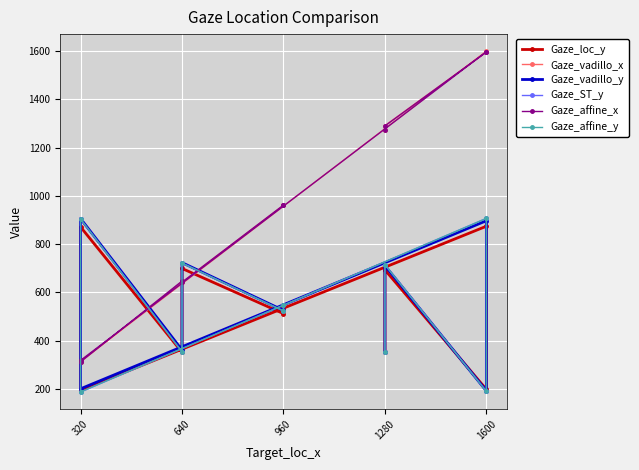

Reading left to right, list all the values displayed in this chart.

Gaze_loc_y: 351.0	693.0	198.0	874.0	195.0	871.0	352.0	699.0	512.0	535.0
Gaze_vadillo_x: 1274.1	1290.6	1595.2	1599.3	315.0	312.0	644.9	641.7	961.0	961.6
Gaze_vadillo_y: 354.3	710.9	191.7	896.8	200.5	905.7	361.2	723.2	525.1	549.1
Gaze_ST_y: 352.4	714.9	190.2	906.7	187.1	903.5	353.5	721.2	523.0	547.4
Gaze_affine_x: 1274.6	1289.6	1595.7	1596.9	318.2	312.4	646.8	642.1	961.6	962.0
Gaze_affine_y: 352.2	714.6	189.8	906.2	187.5	904.0	353.7	721.5	523.0	547.4